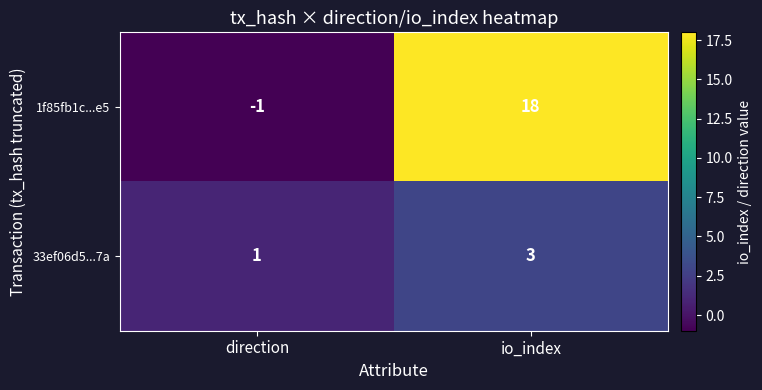

Which category has the lowest value in the 1f85fb1c...e5 series?

direction